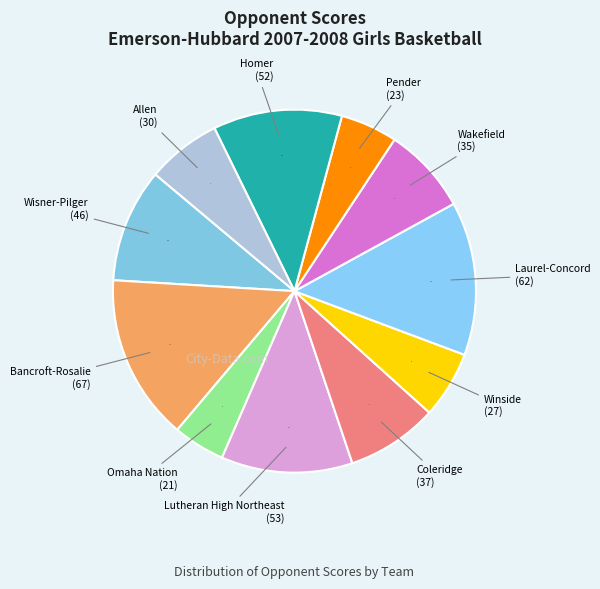

How many slices are in this pie chart?

11